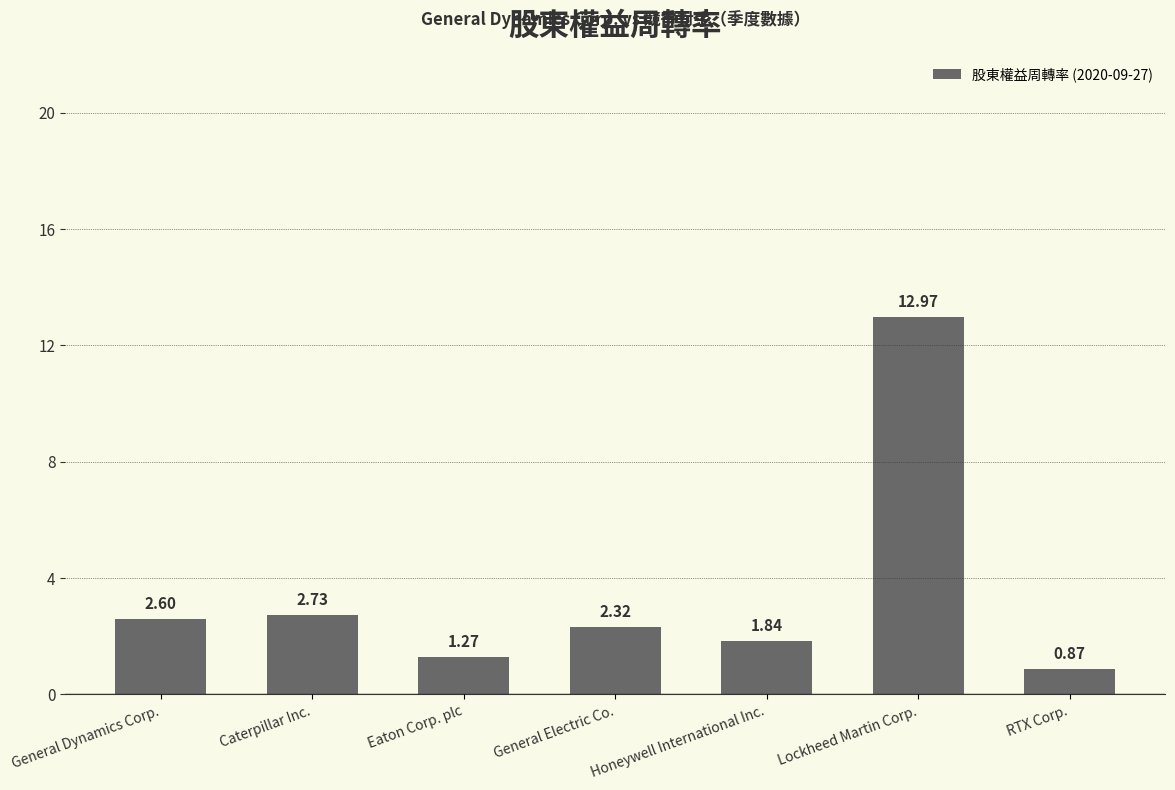

The value at General Dynamics Corp. is 2.6. True or false?

True